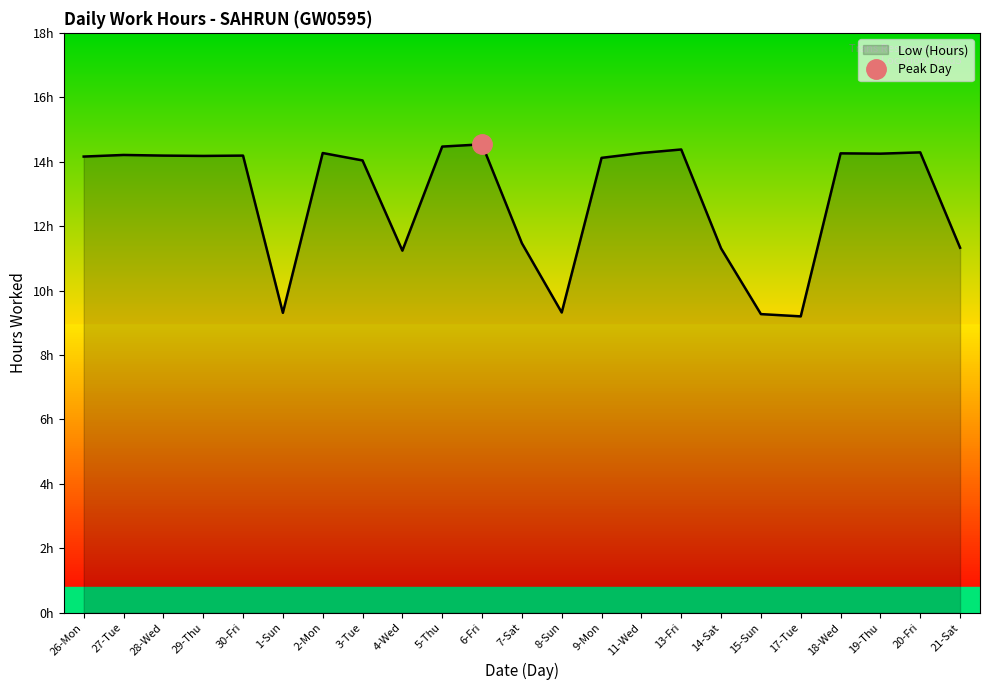

Does the chart display data point markers on the line(s)?

No